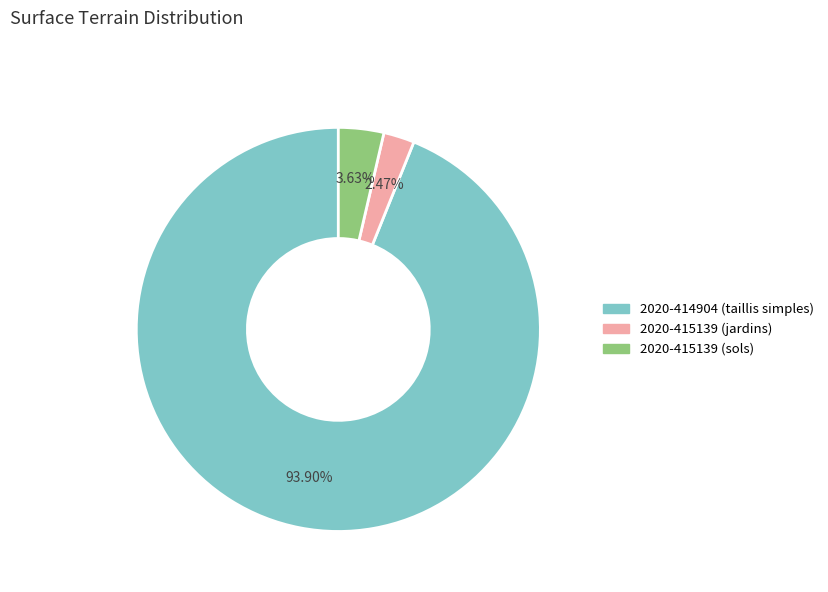

To the nearest percent, what is the combined percentage of 2020-414904 (taillis simples) and 2020-415139 (jardins)?

96%